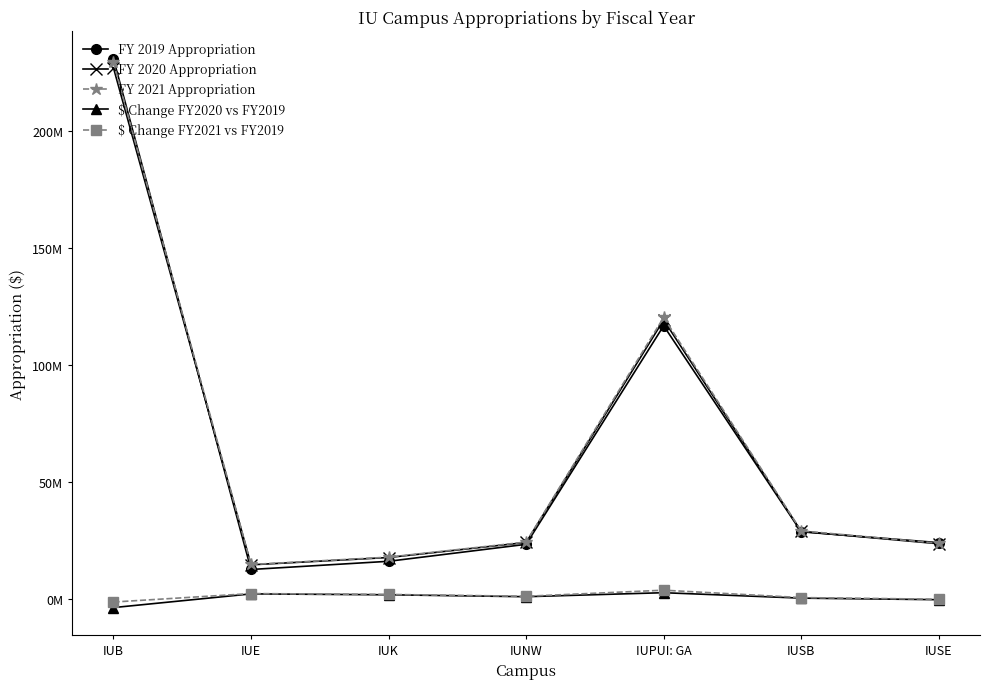

Does the chart display data point markers on the line(s)?

Yes